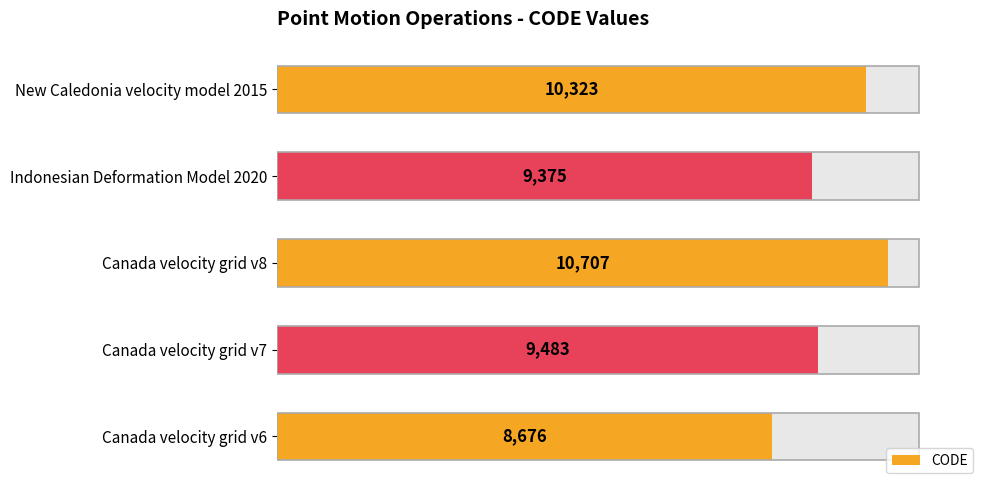

Are the bars horizontal?

Yes